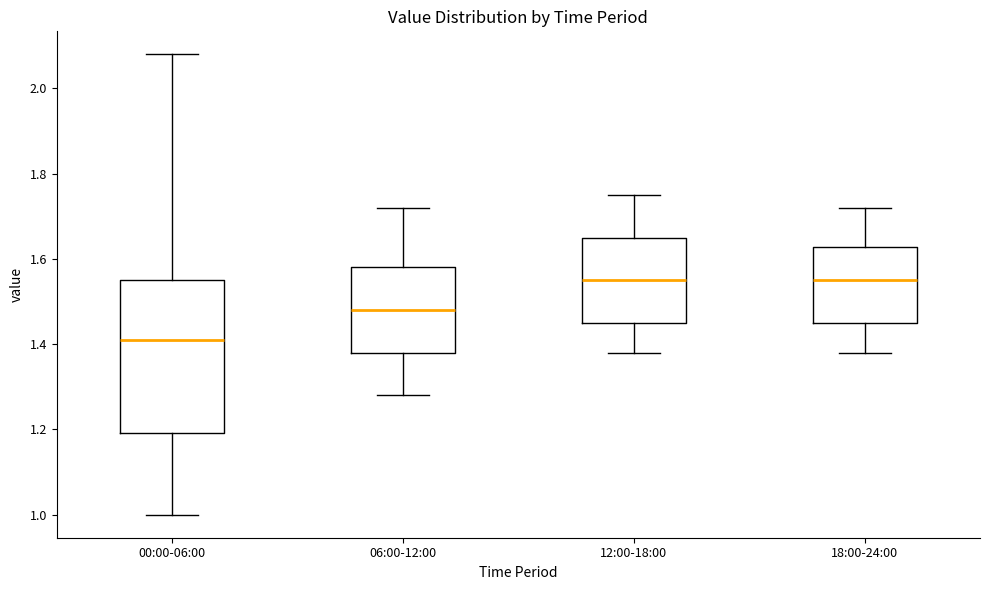

Reading left to right, read every box against the y-axis: the position of its median line, the range the box covers, and the ends of its whiskers. The values are not printed on the chart, so give them approximately, as read against the axis.

00:00-06:00: median 1.42, box 1.20 to 1.56, whiskers 1.00 to 2.08
06:00-12:00: median 1.48, box 1.38 to 1.58, whiskers 1.28 to 1.72
12:00-18:00: median 1.56, box 1.46 to 1.66, whiskers 1.38 to 1.76
18:00-24:00: median 1.56, box 1.46 to 1.62, whiskers 1.38 to 1.72